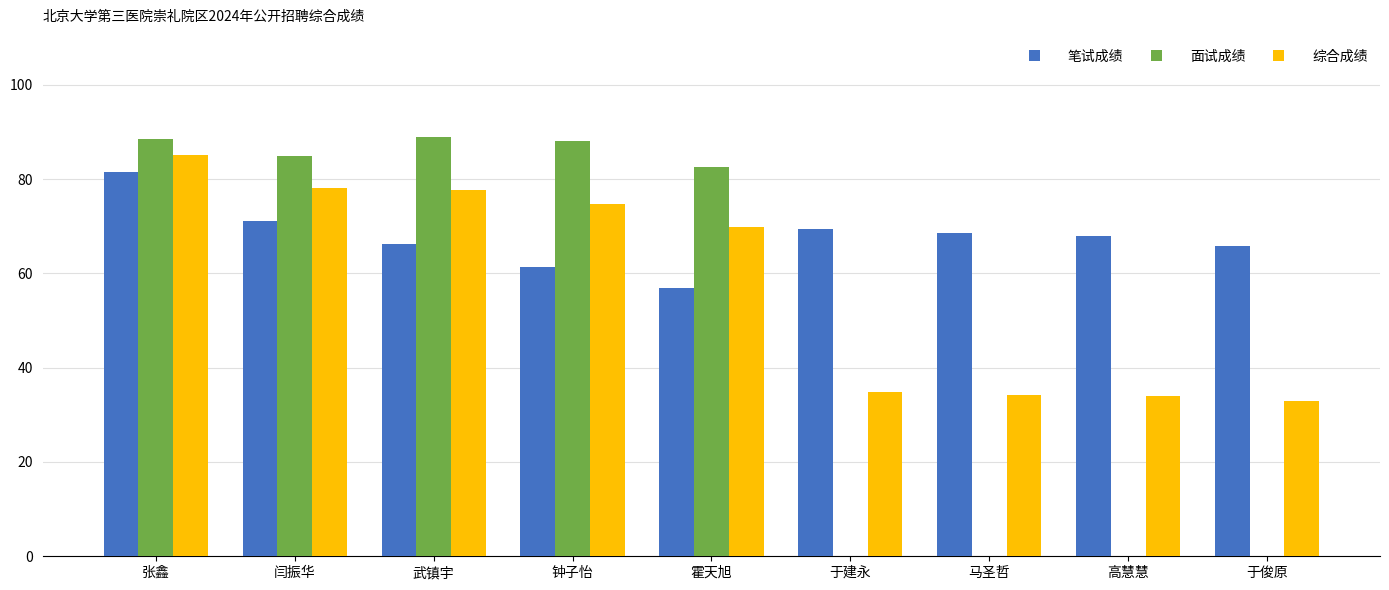

At which category is the sum across all series the highest?

张鑫